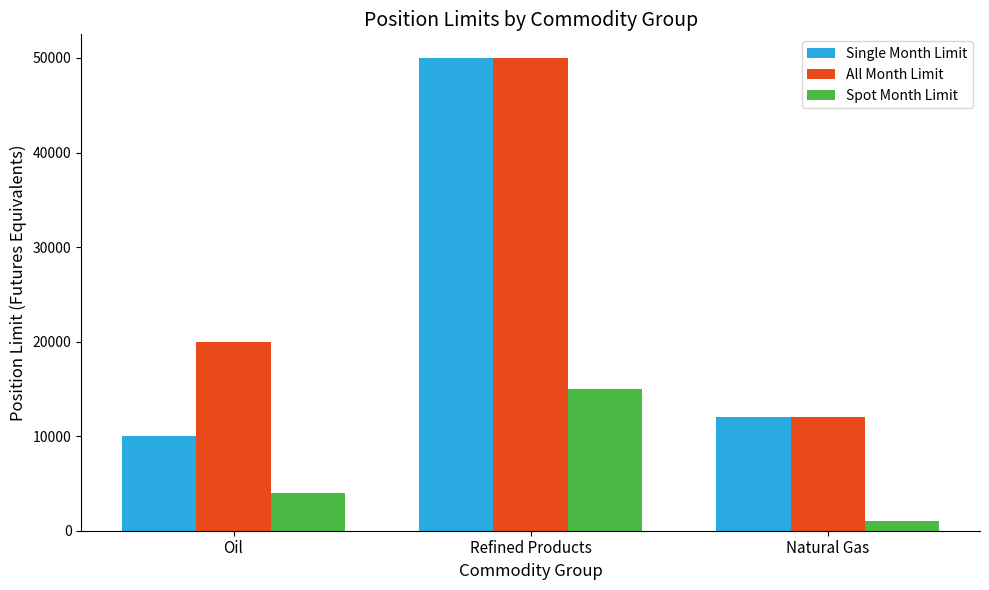

What is the spread (max minus min) of values at Natural Gas?

11000